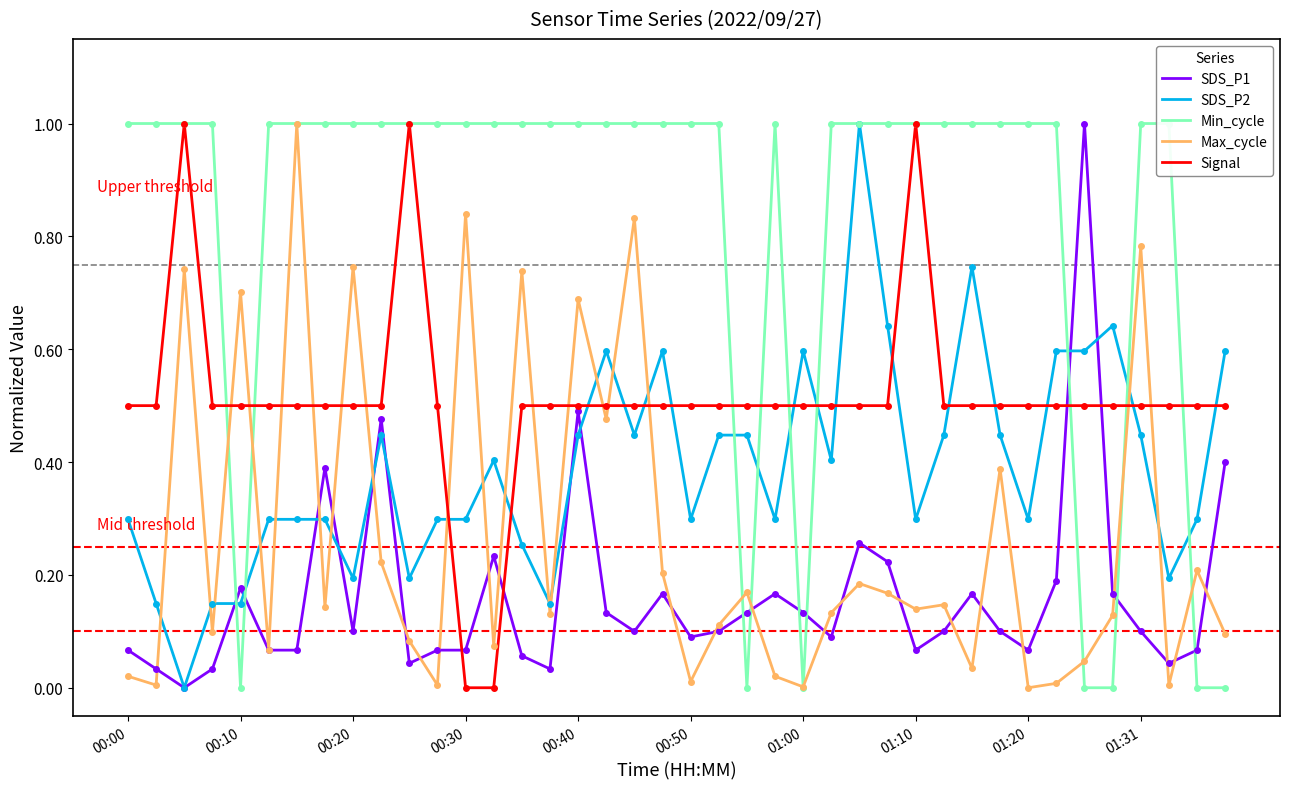

What is the highest value of the Max_cycle series?

1.0